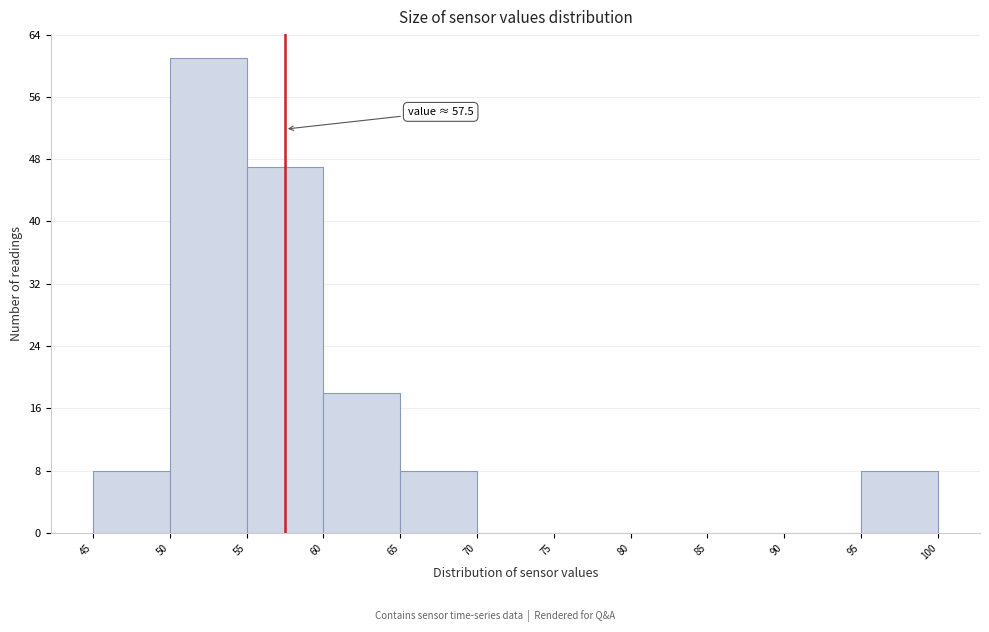

Which range on the x-axis has the tallest bar?

50 to 55